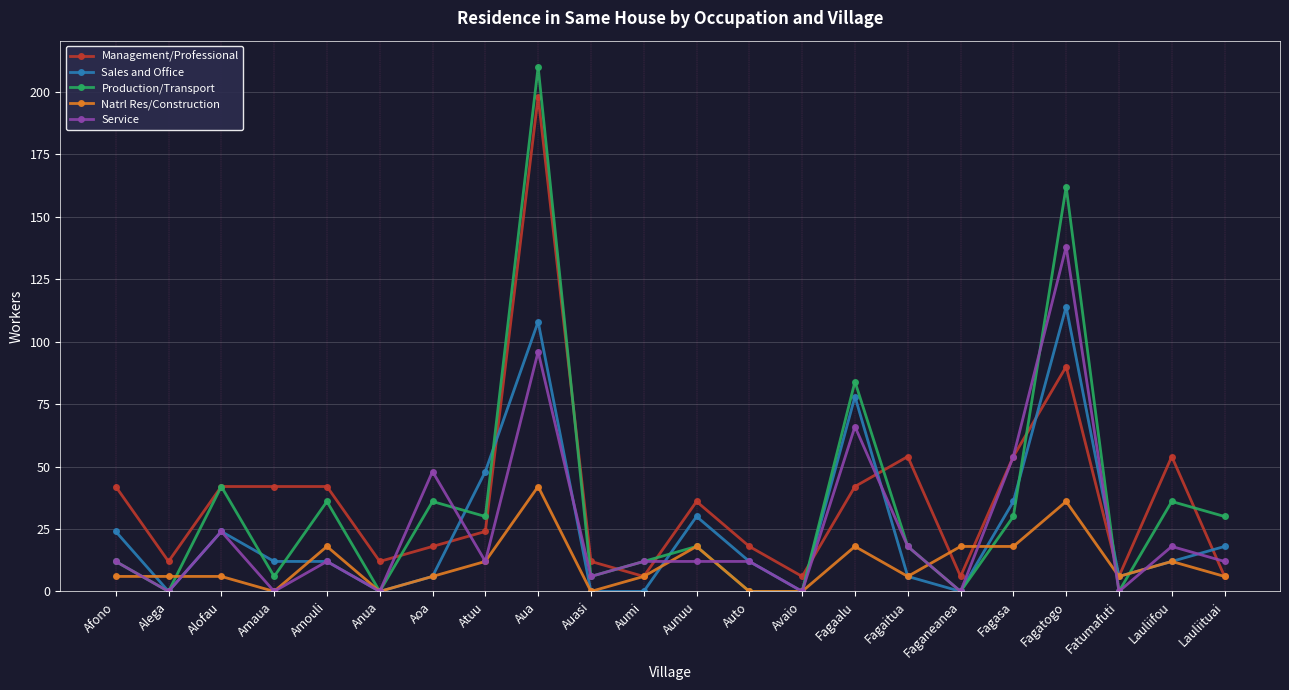

List the series in order of their peak value, highest first.

Production/Transport, Management/Professional, Service, Sales and Office, Natrl Res/Construction